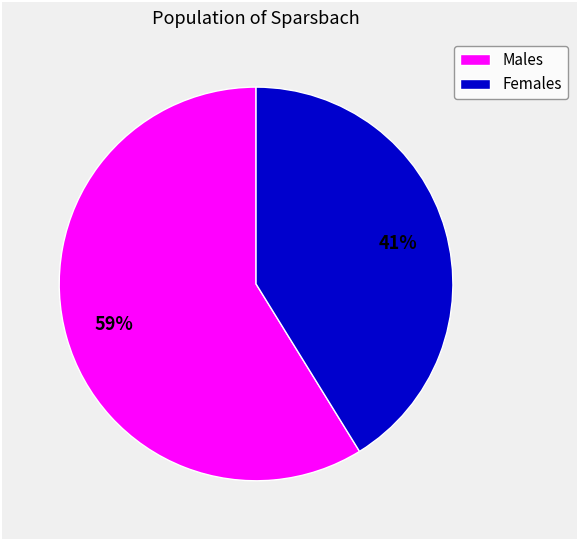

To the nearest percent, what is the average slice percentage?

50%